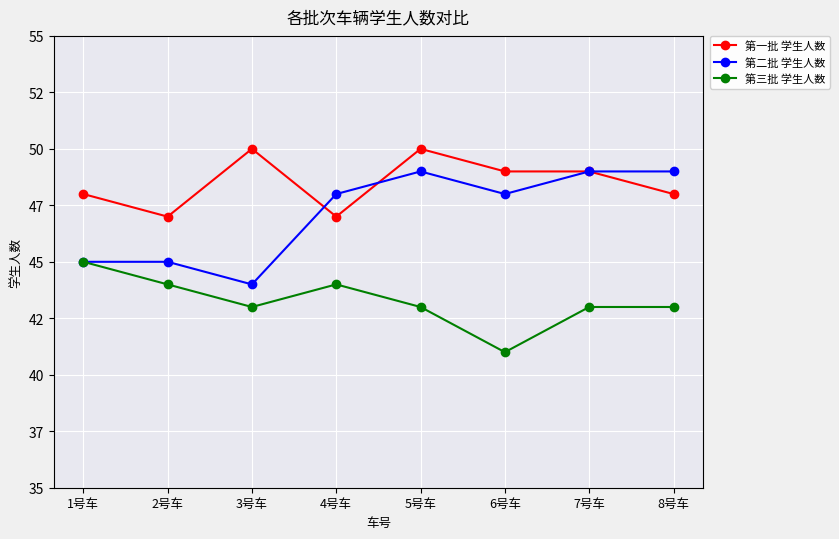

What are all the series names shown in the legend?

第一批 学生人数, 第二批 学生人数, 第三批 学生人数